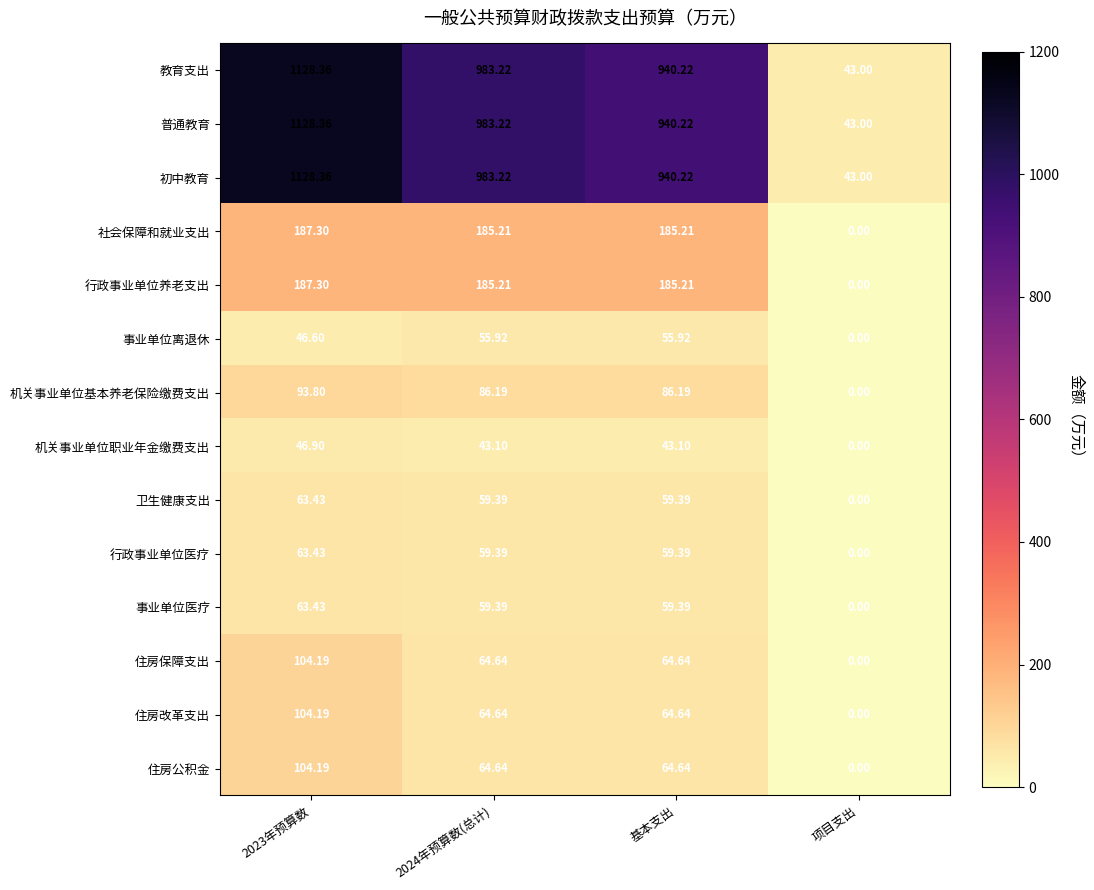

What is the spread (max minus min) of values at 项目支出?

43.0